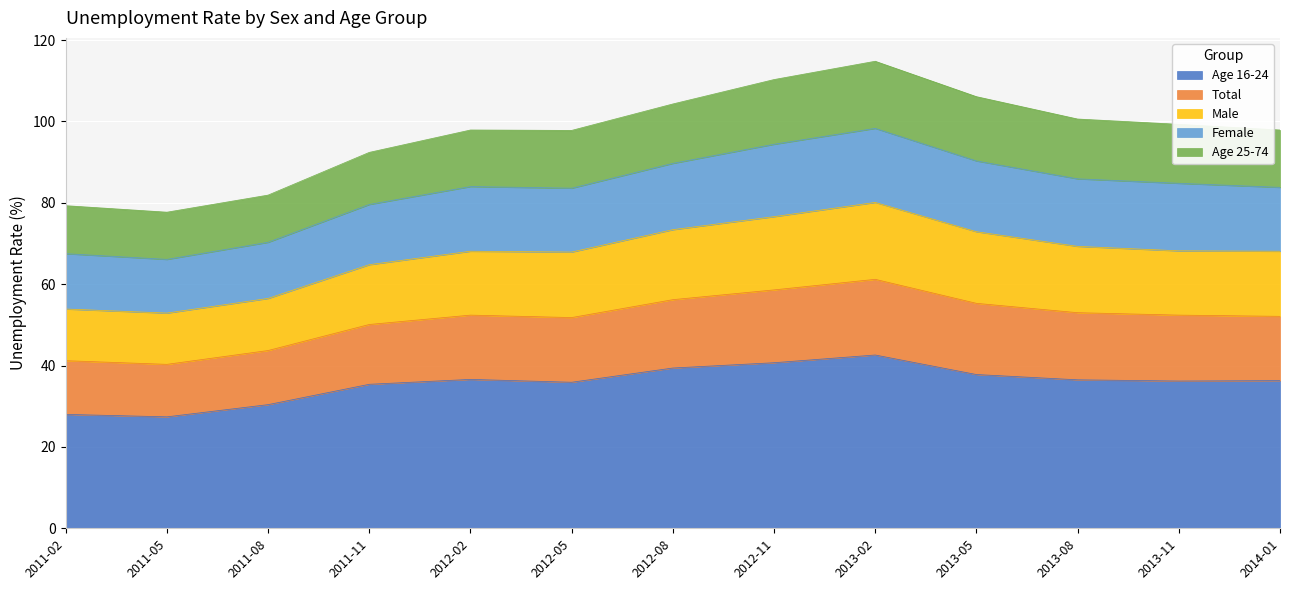

The Age 16-24 series shows 62.8 at 2013-08. True or false?

False